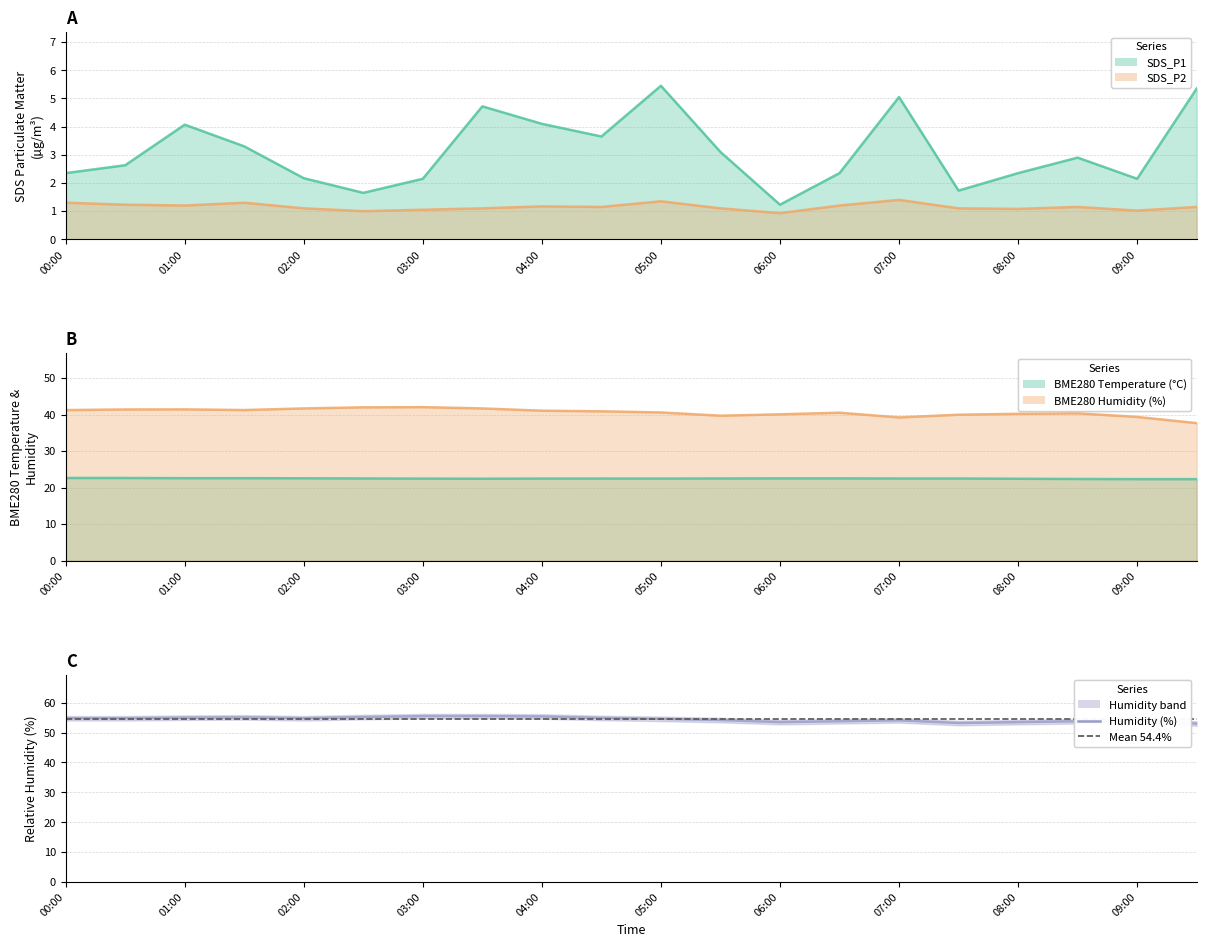

What is the sum of all SDS_P2 values?

23.1